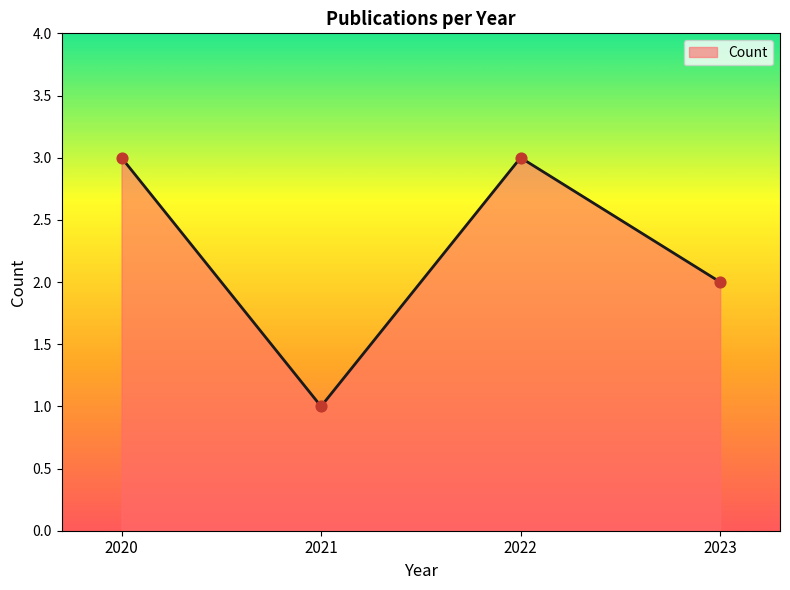

Approximately how many times larger is the value at 2022 compared to 2023?

1.5